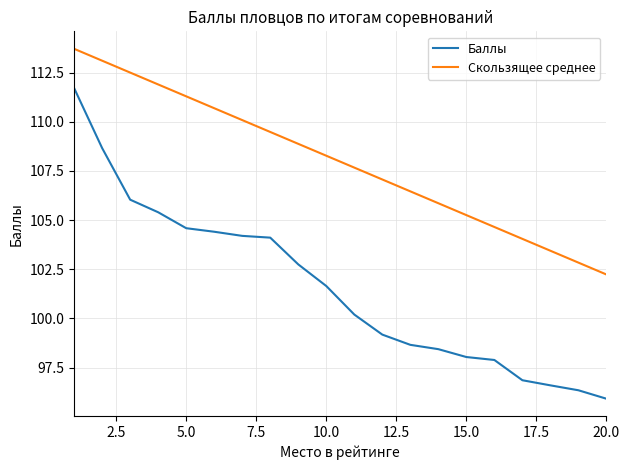

Which series has the largest total across all categories?

Скользящее среднее